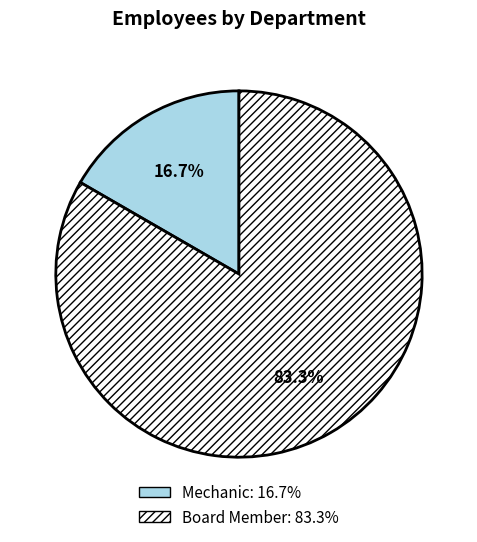

The Board Member slice represents 70% of the pie. True or false?

False